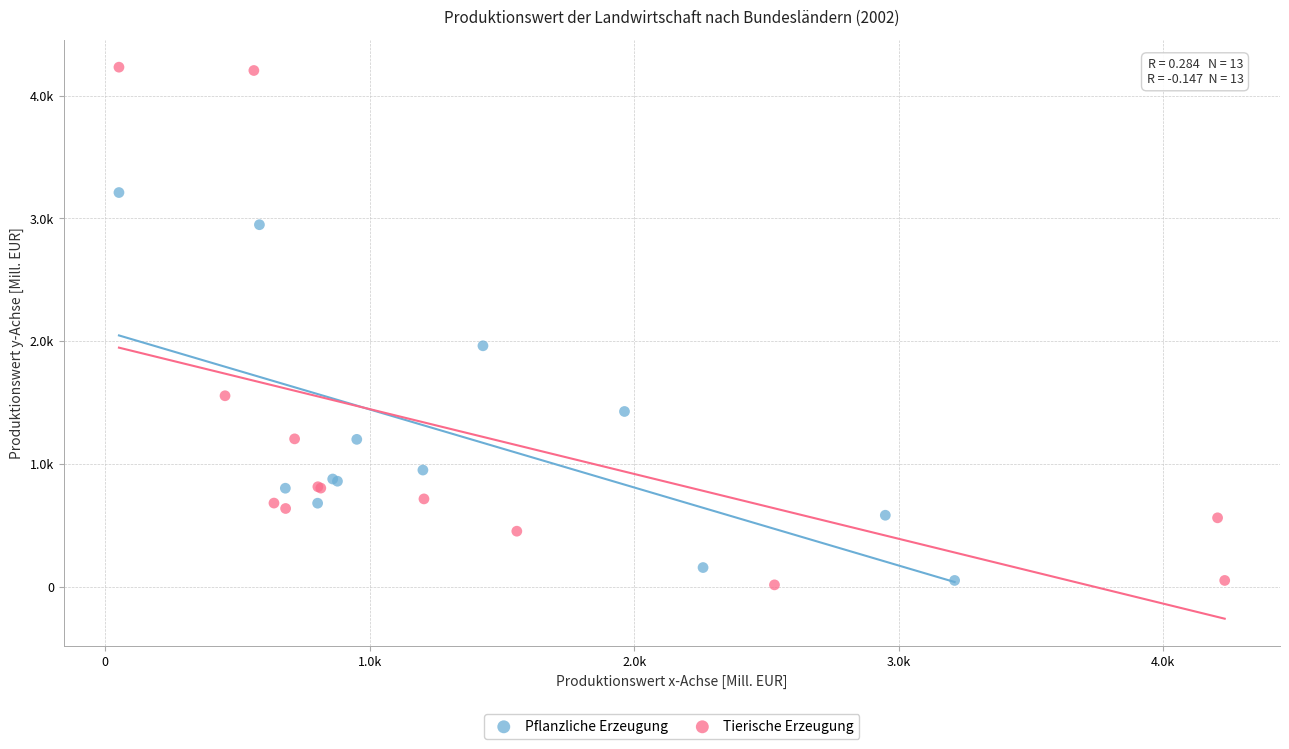

What are all the series names shown in the legend?

Pflanzliche Erzeugung, Tierische Erzeugung